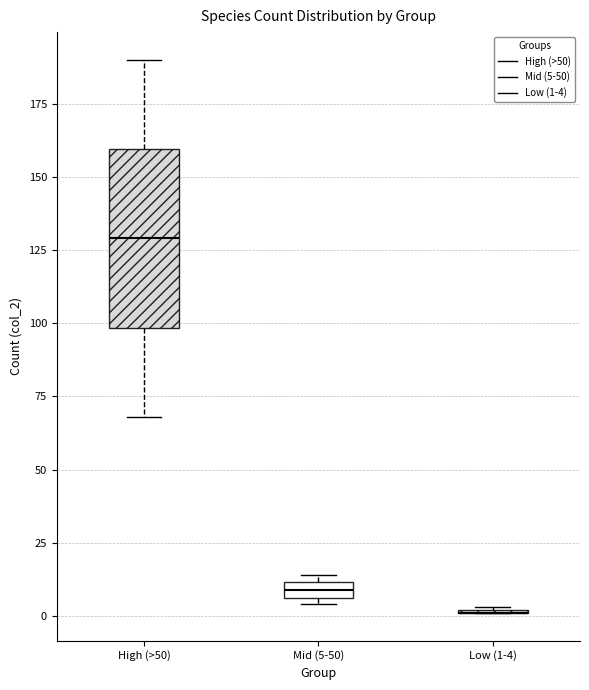

Comparing the boxes themselves (not the whiskers), which one is the tallest?

High (>50)